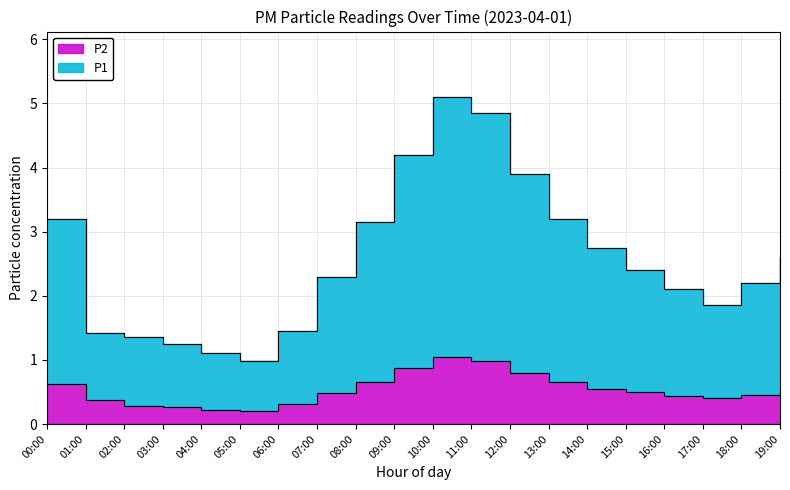

What is the total value across all series at 00:00?

3.8